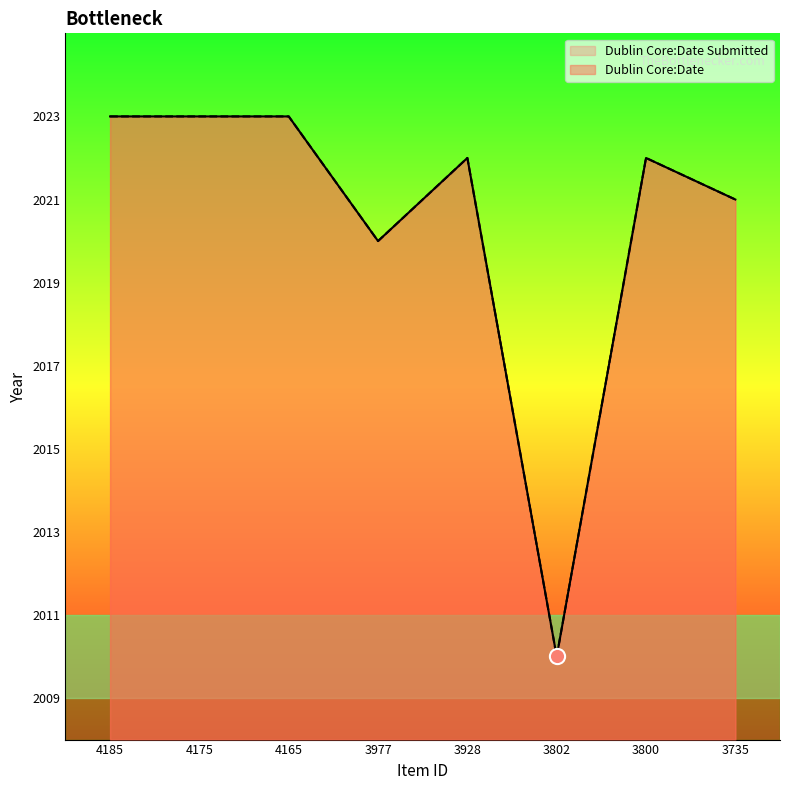

At which category is the sum across all series the highest?

4185